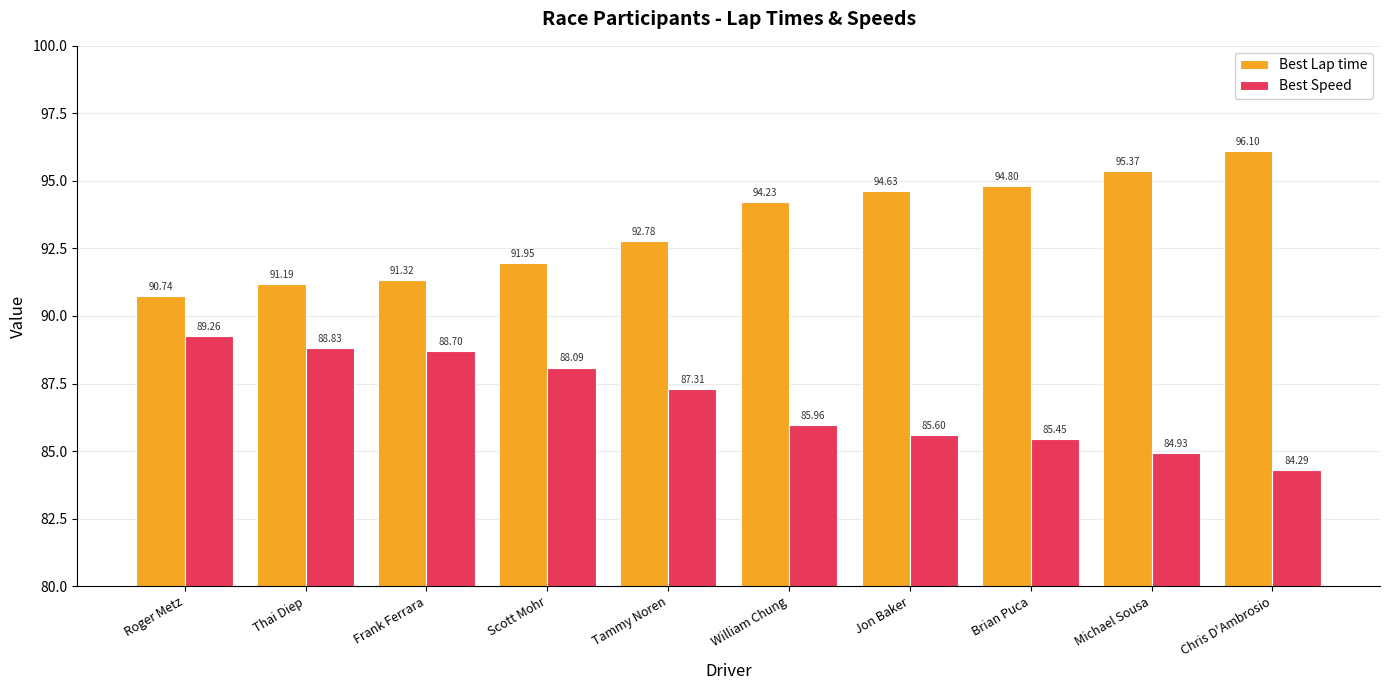

How many bars are there in total?

20